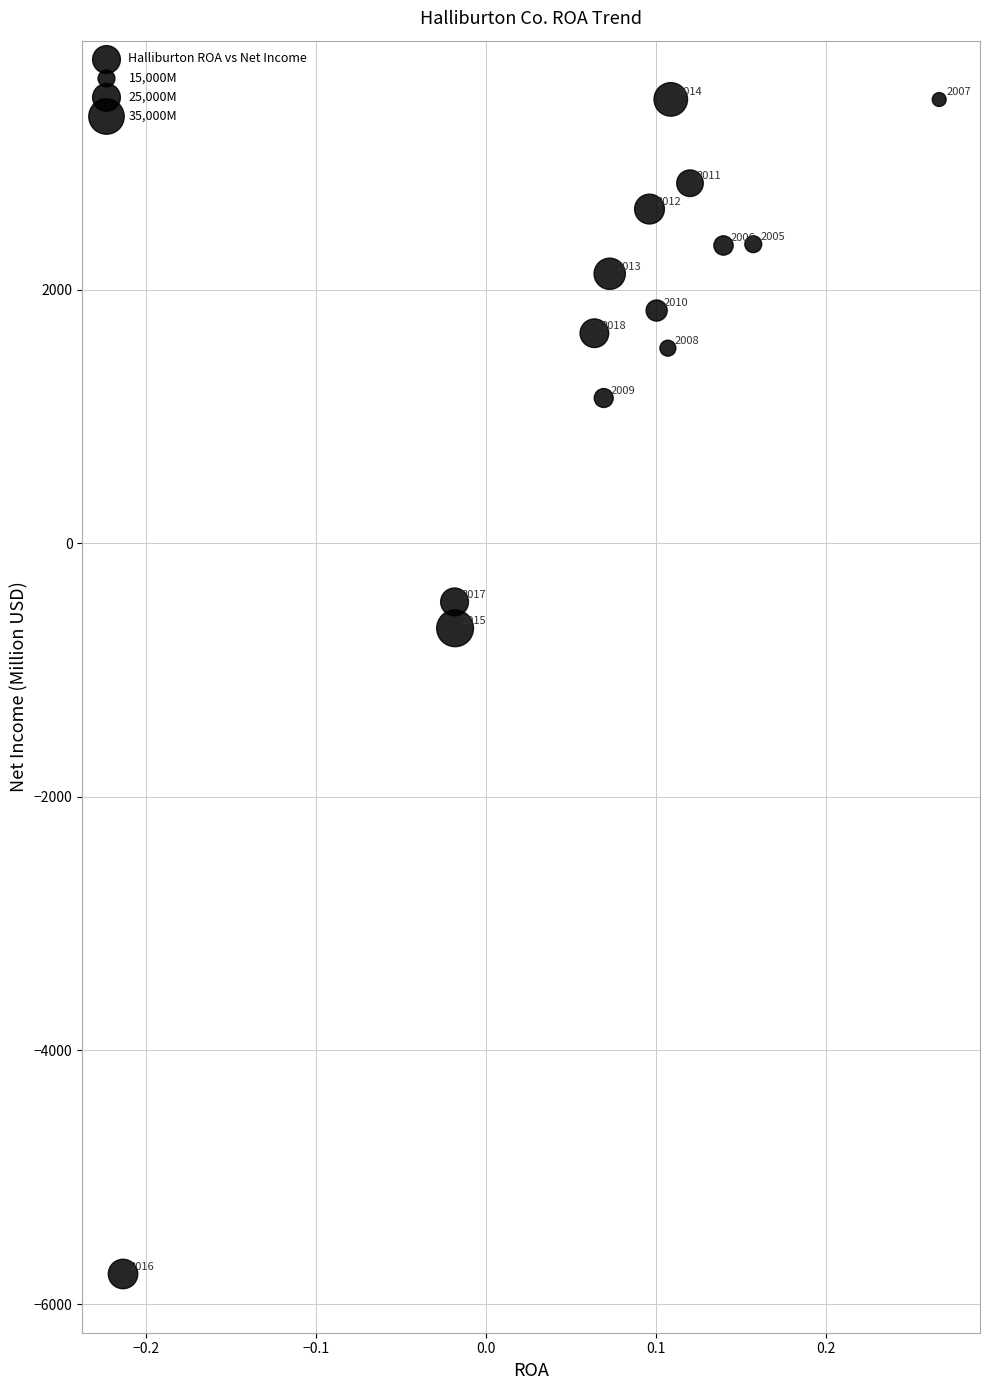

What Y value in the scatter plot is closest to -1131?

-671